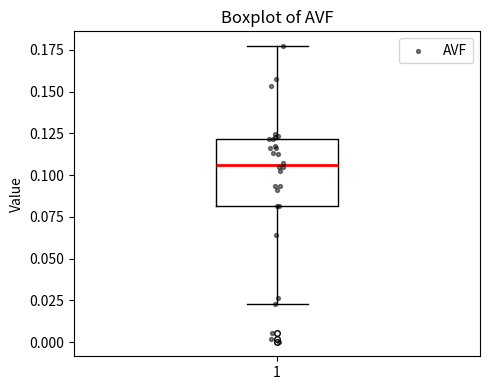

Where is the lower edge of the box at x = 1 on the y-axis? The values are not printed on the chart, so give them approximately, as read against the axis.

0.080